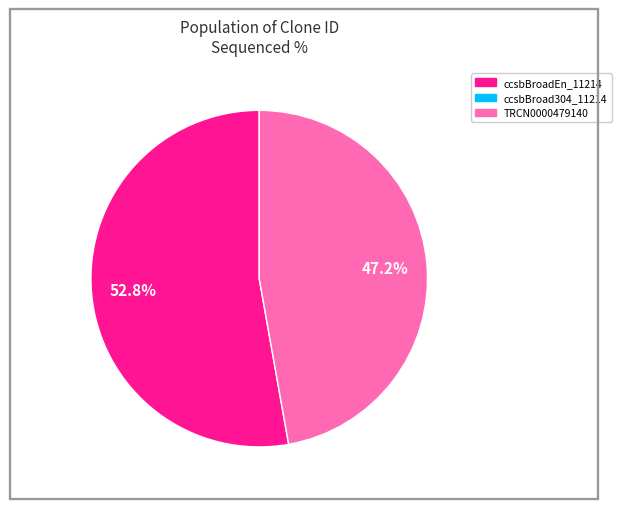

Does any single category account for the majority?

Yes